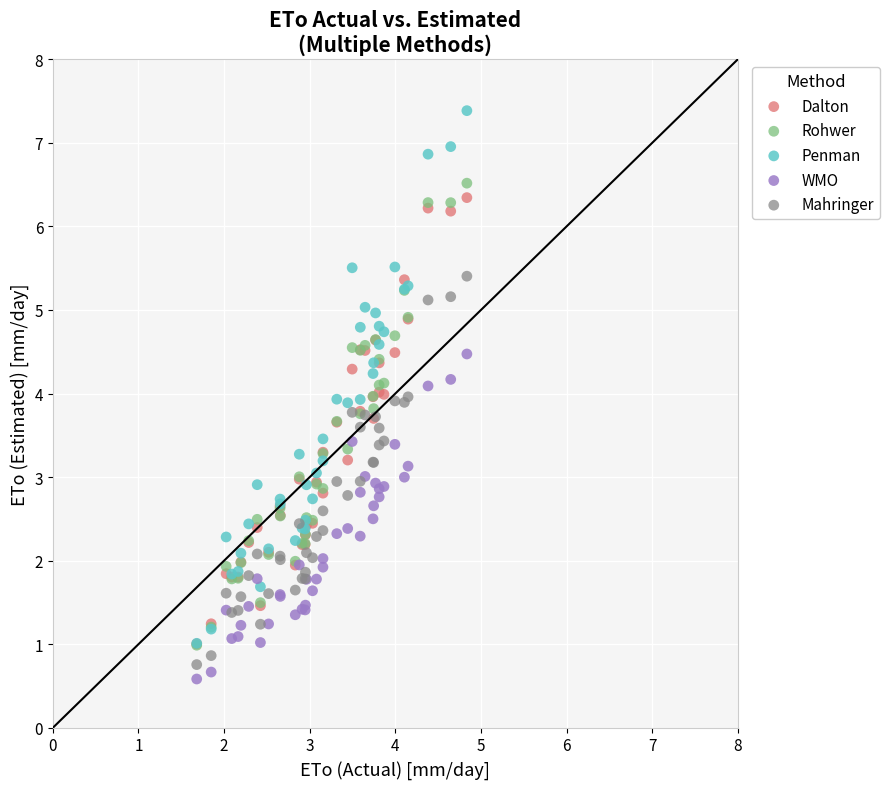

What are all the series names shown in the legend?

Dalton, Rohwer, Penman, WMO, Mahringer